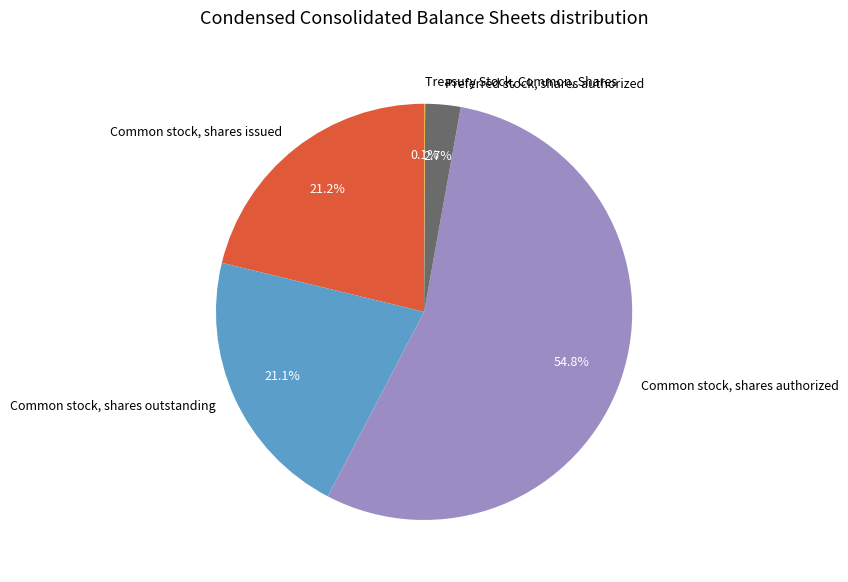

To the nearest percent, what portion does Common stock, shares authorized represent?

55%